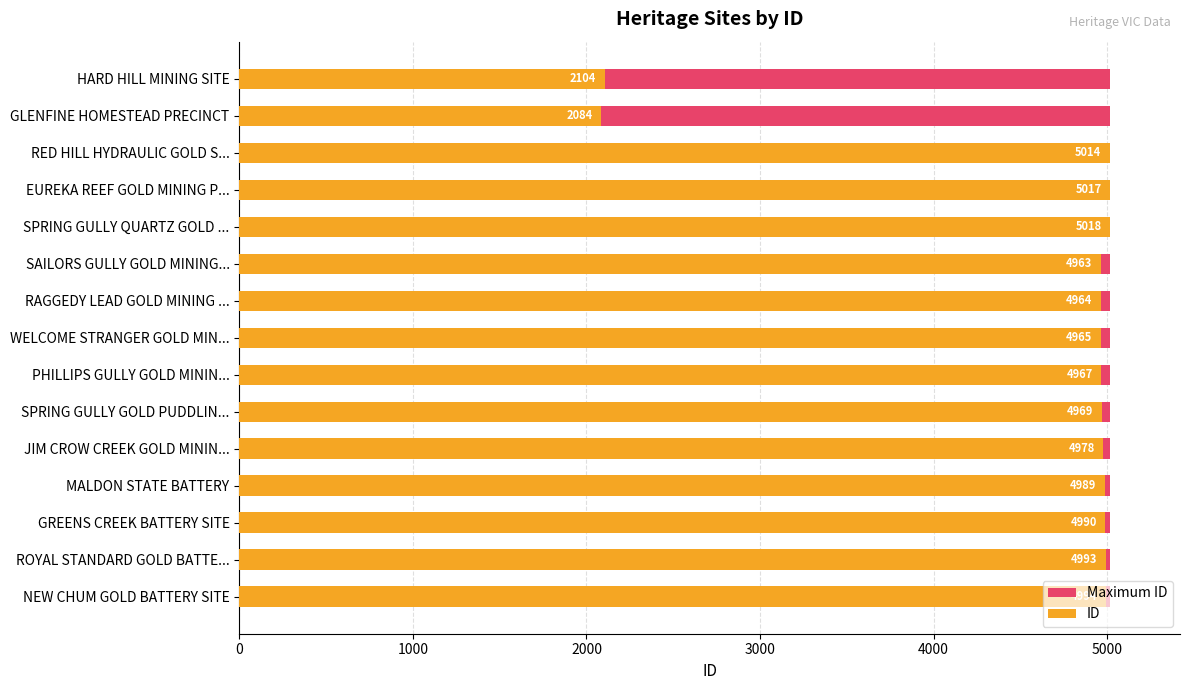

The ID series shows 3354.9 at EUREKA REEF GOLD MINING P.... True or false?

False